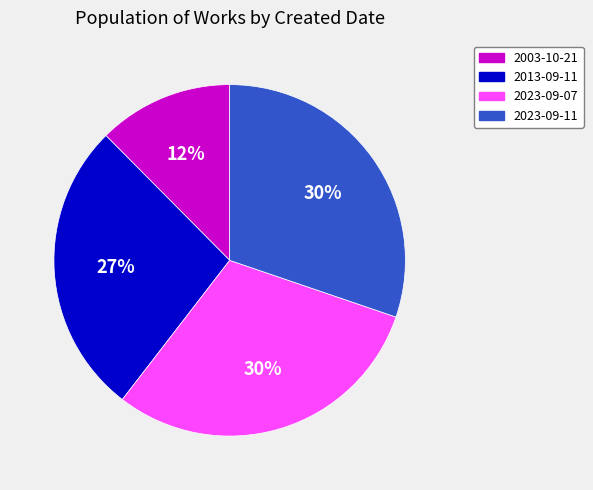

Combined, do 2003-10-21 and 2013-09-11 account for over 50%?

No